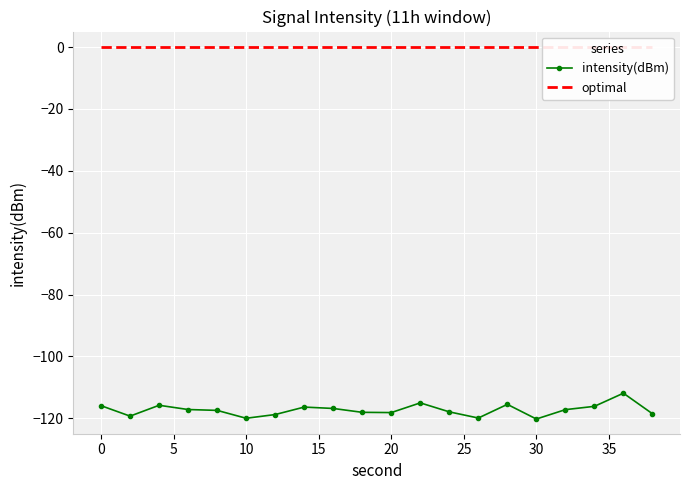

Is it true that intensity(dBm) equals -120.0 at 10?

True